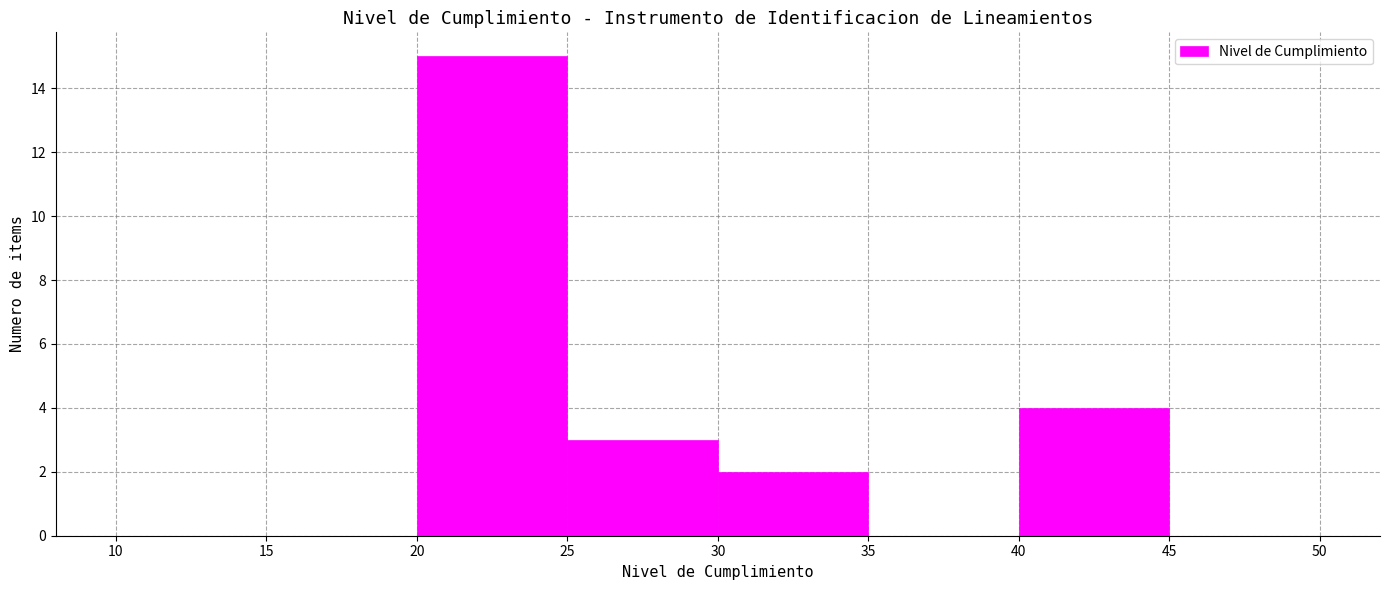

How tall is the bar that spans 20 to 25 on the x-axis? The values are not printed on the chart, so give them approximately, as read against the axis.

15